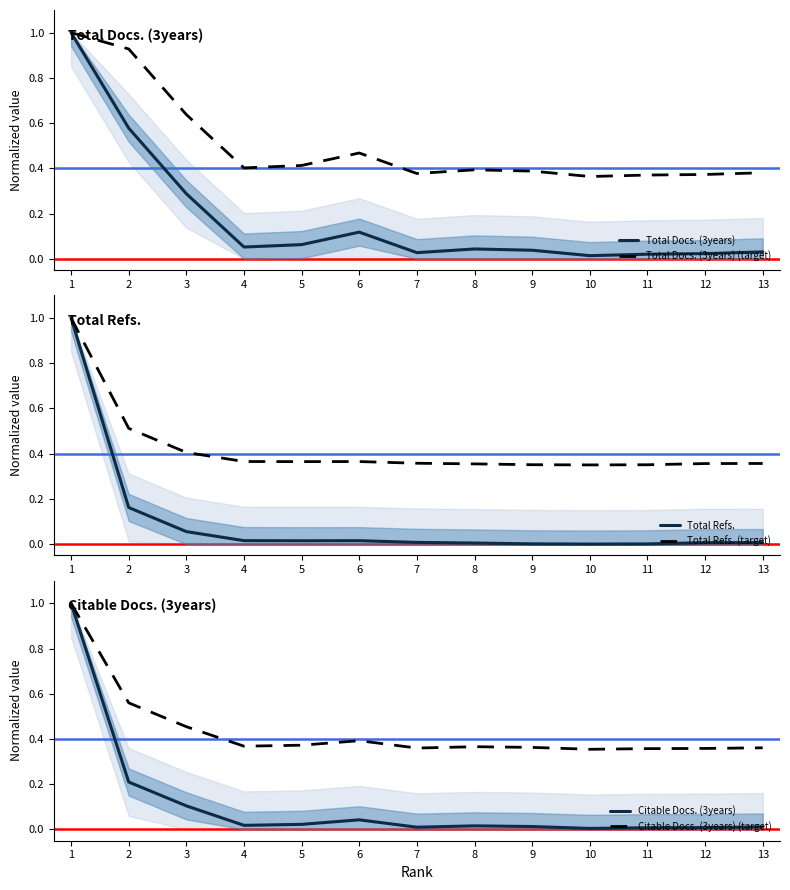

How many lines are shown in the chart?

6